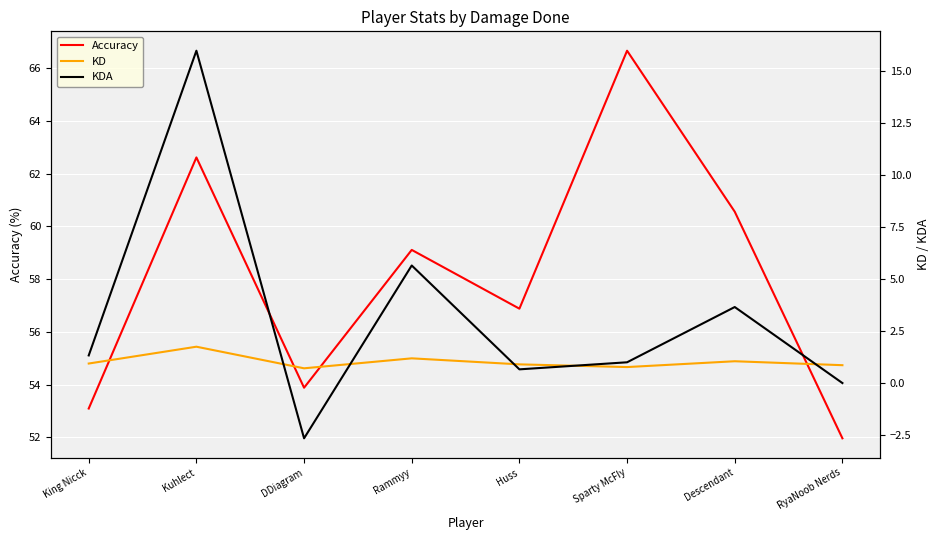

Where is the first local minimum for KD?

DDiagram